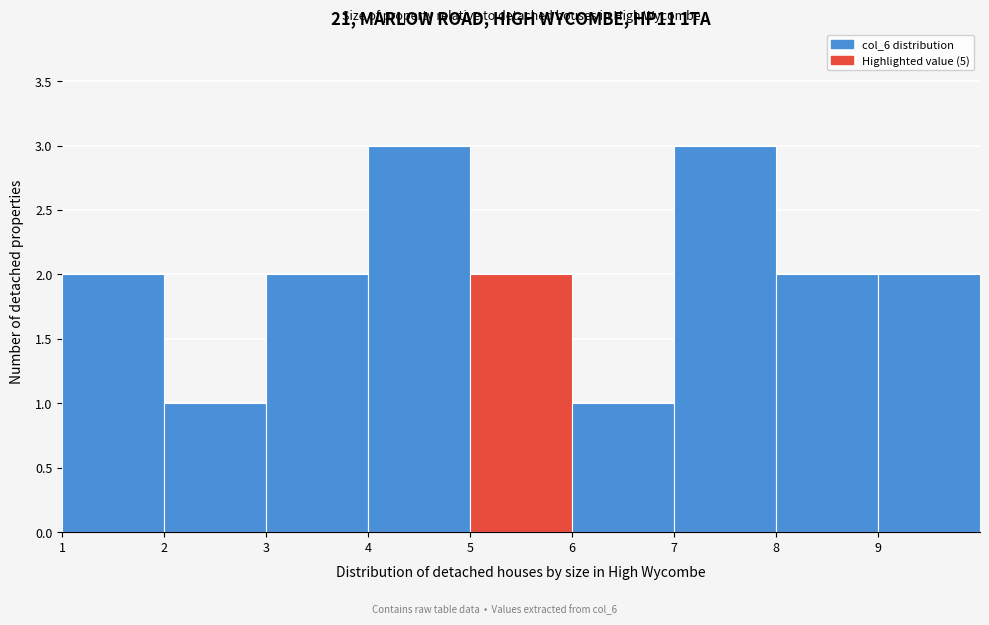

Reading left to right, transcribe this chart: for each bar, give the range it covers on the x-axis and its height. The values are not printed on the chart, so give them approximately, as read against the axis.

1 to 2: 2
2 to 3: 1
3 to 4: 2
4 to 5: 3
5 to 6: 2
6 to 7: 1
7 to 8: 3
8 to 9: 2
9 to 10: 2